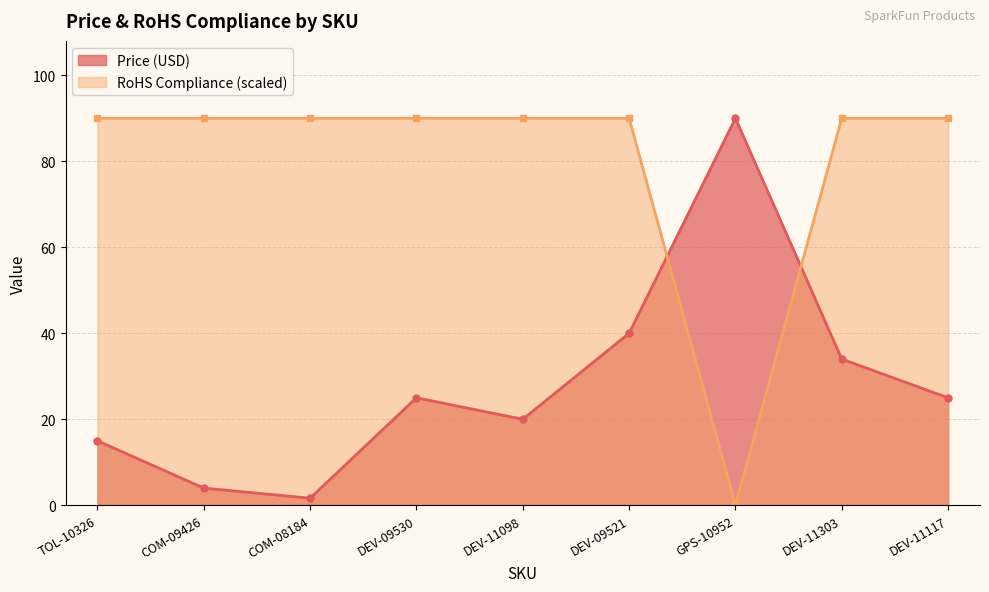

What is the sum of the RoHS Compliance values at DEV-11098 and DEV-11117?

179.9